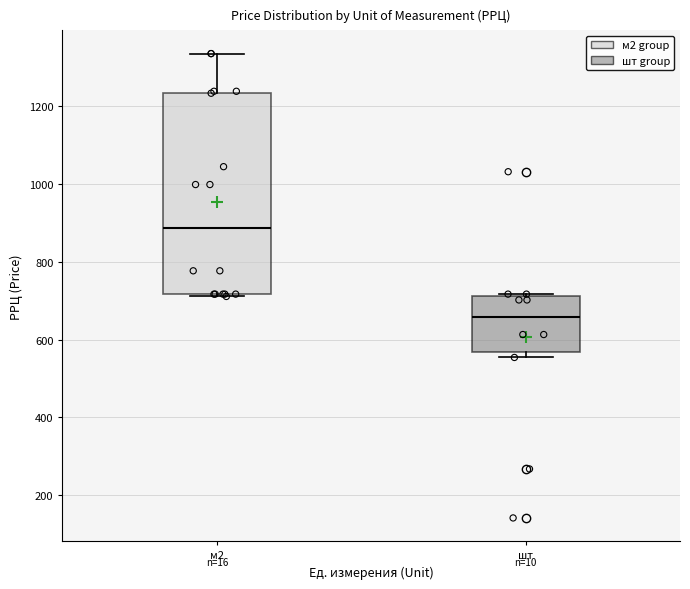

Comparing the boxes themselves (not the whiskers), which one is the tallest?

м2